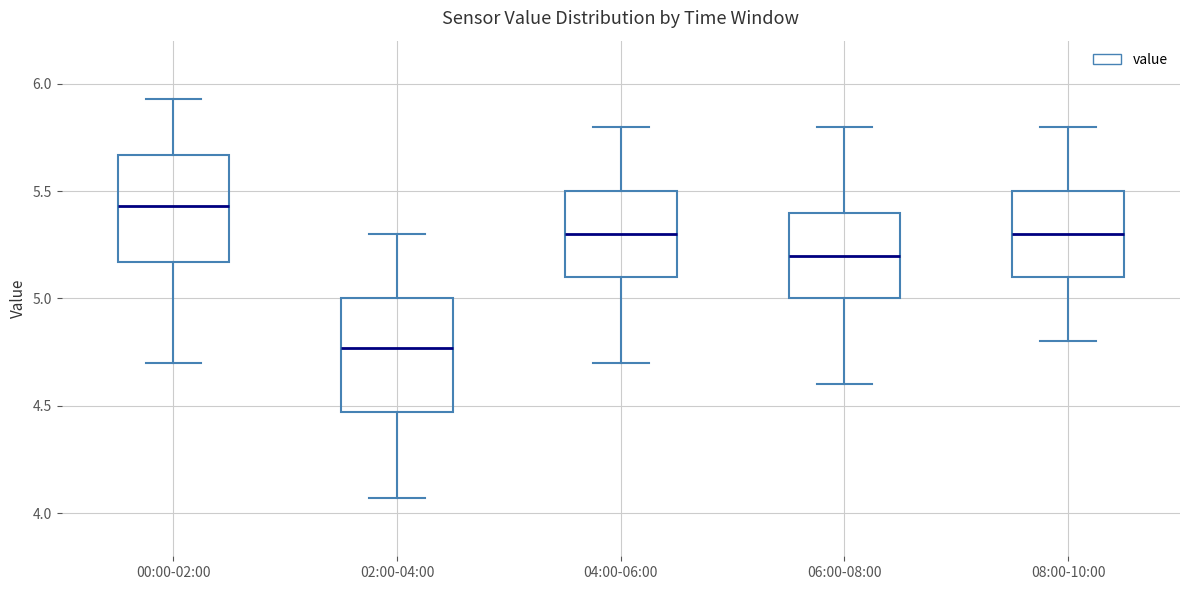

Where does the lower whisker of the box for 06:00-08:00 end on the y-axis? The values are not printed on the chart, so give them approximately, as read against the axis.

4.60